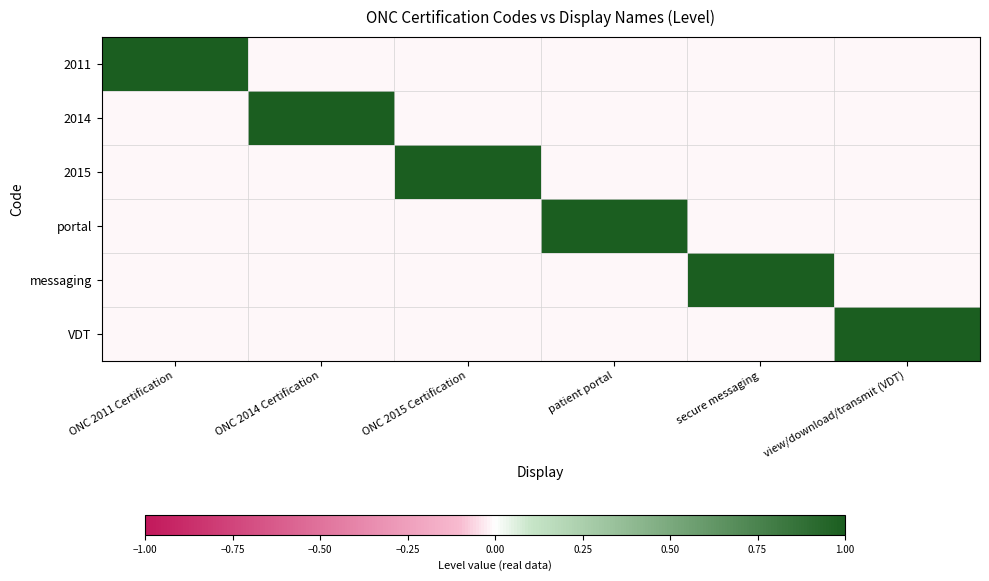

Which series changed the most between secure messaging and view/download/transmit (VDT)?

messaging